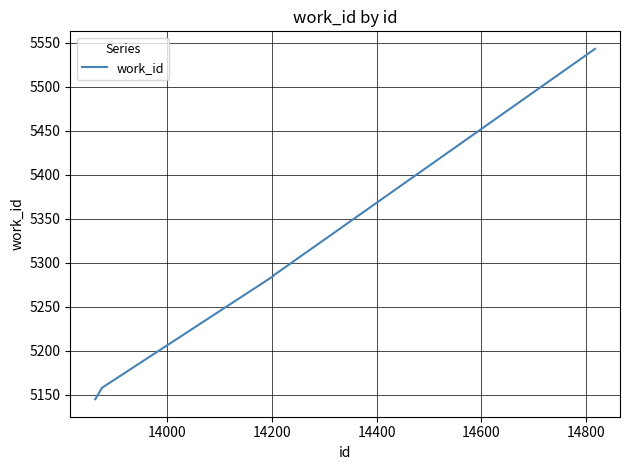

True or false: there are more than 1 points higher than both neighbors.

False